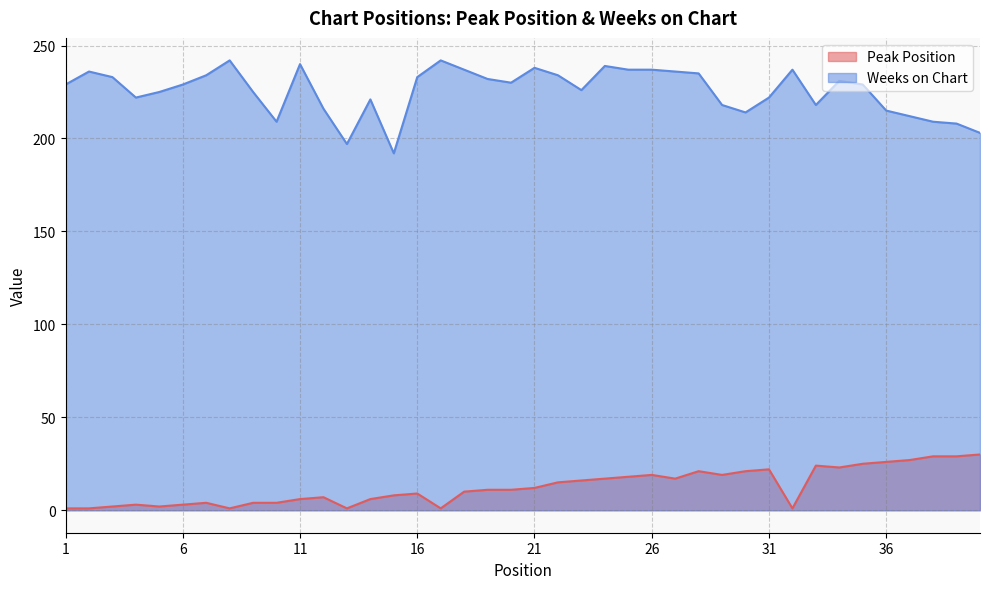

List the series in order of their overall mean, lowest first.

Peak Position, Weeks on Chart